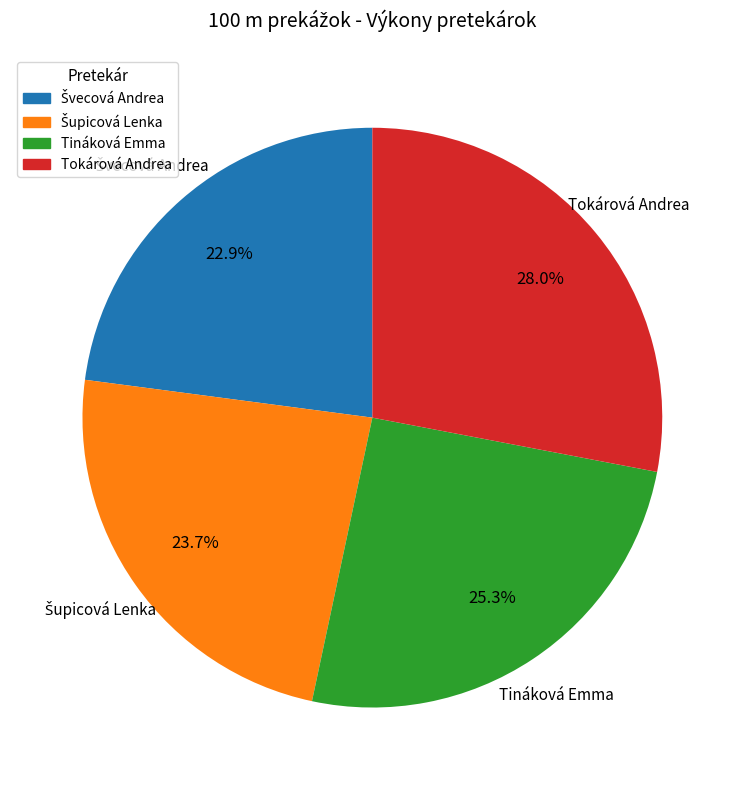

Approximately how many times larger is the value at Tokárová Andrea compared to Tináková Emma?

1.1